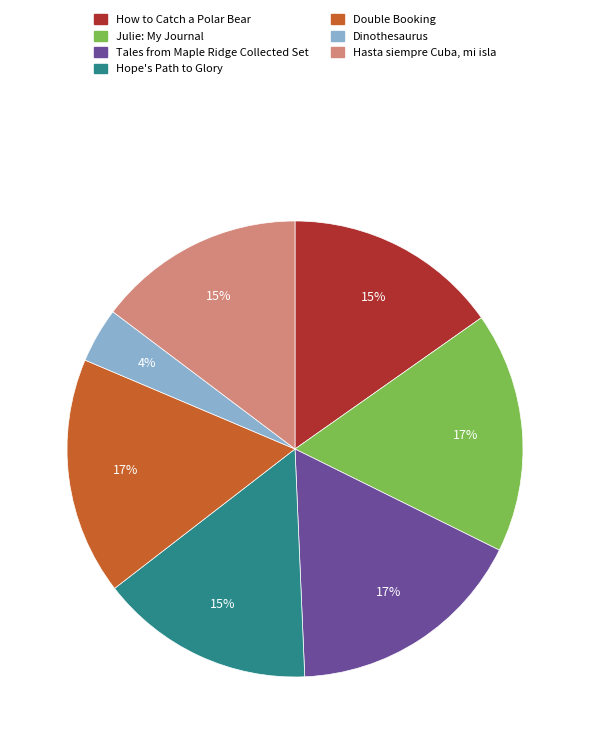

To the nearest percent, what portion does Double Booking represent?

17%